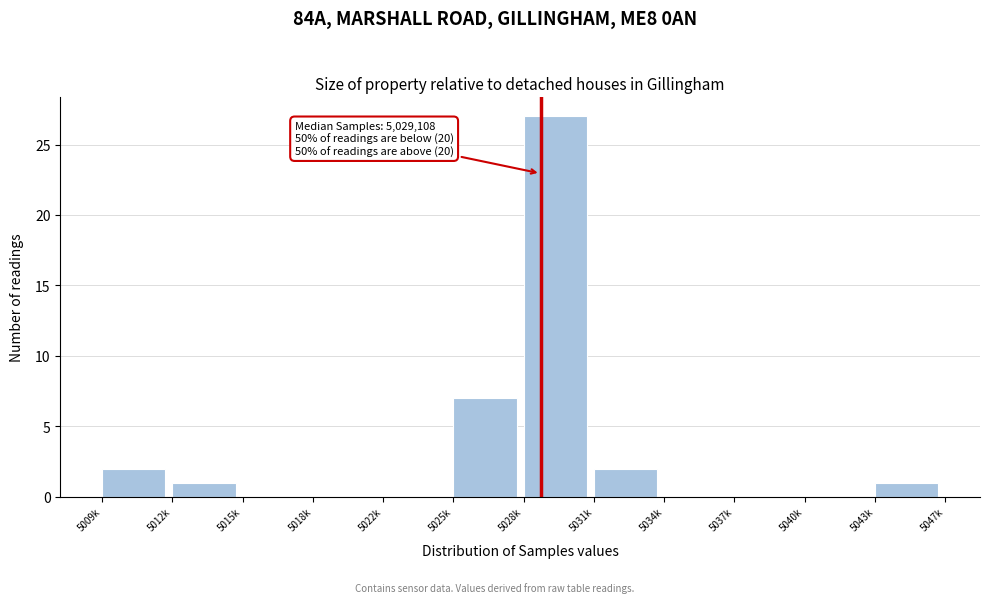

Reading right to left, what are all the values shown in this chart?

5043k=1	5040k=0	5037k=0	5034k=0	5031k=2	5028k=27	5025k=7	5022k=0	5018k=0	5015k=0	5012k=1	5009k=2